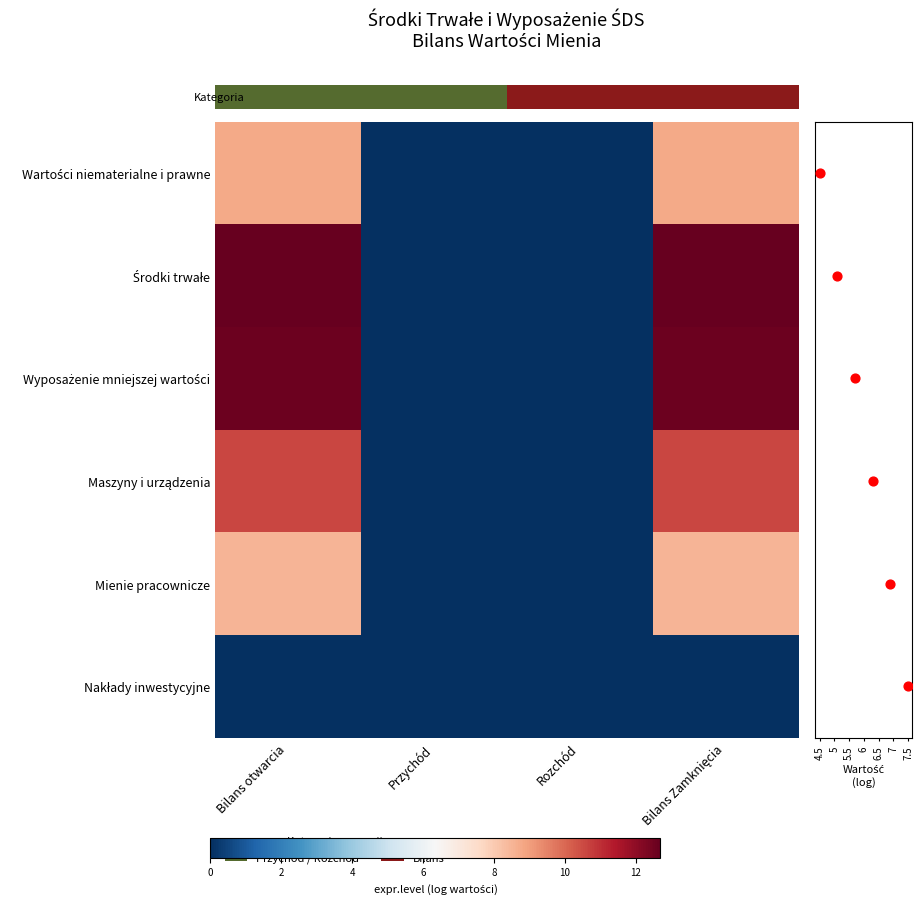

How many positive values does the row_2 series have?

2